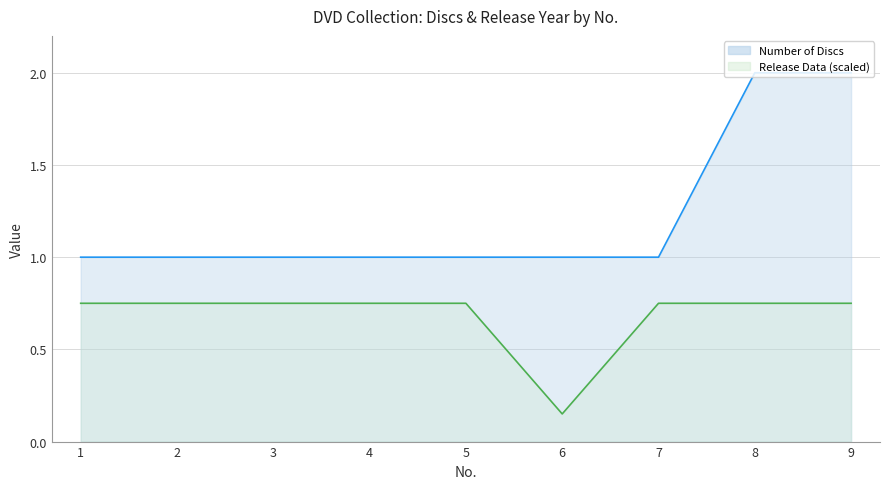

What is the value of the Number of Discs point at the 4th from the left?

1.0